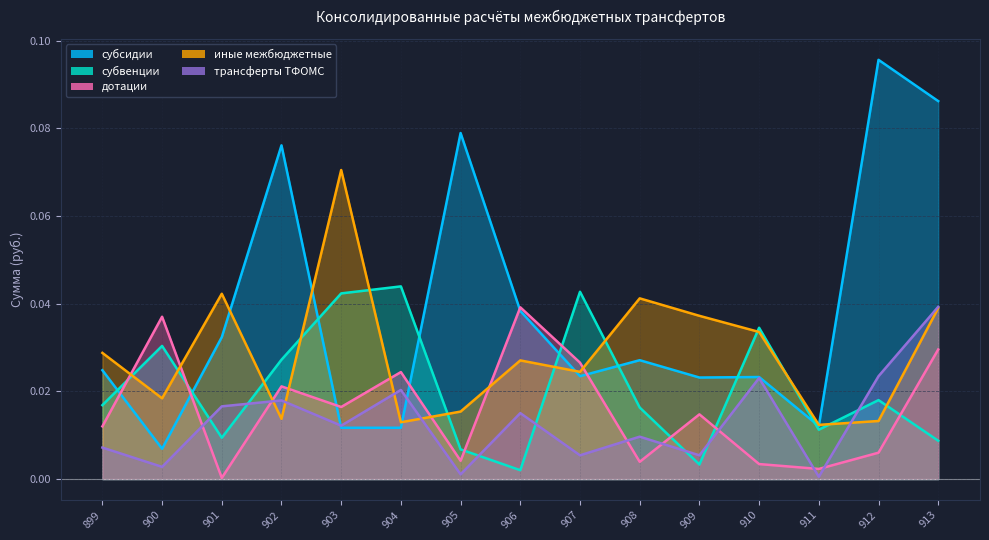

Is the value of субсидии at 909 greater than the value of трансферты ТФОМС at 906?

Yes